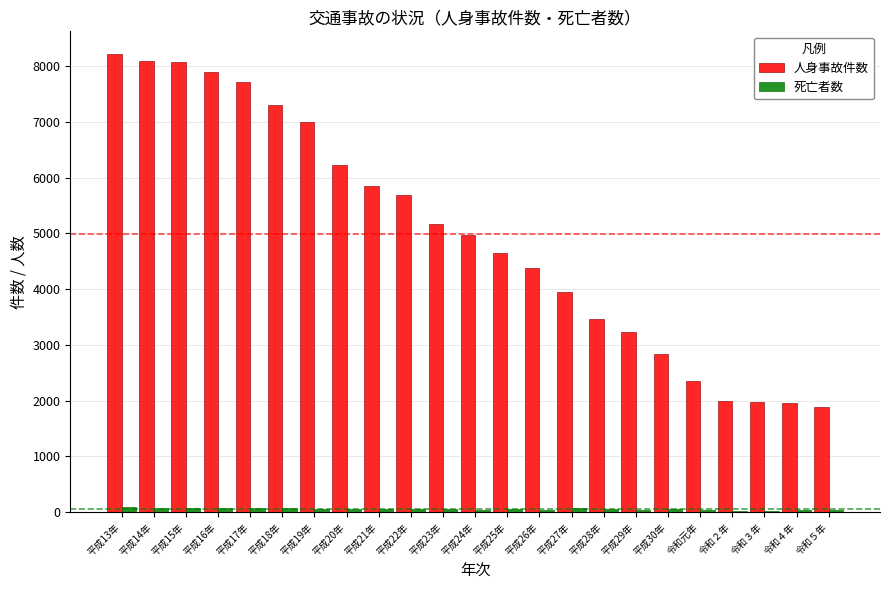

Which series has the largest total across all categories?

人身事故件数